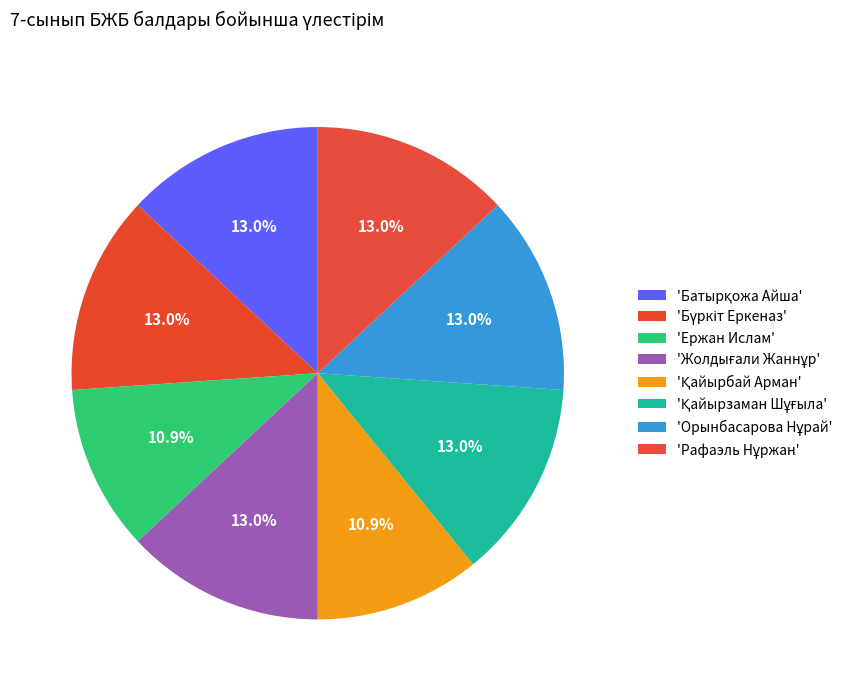

How many slices are in this pie chart?

8